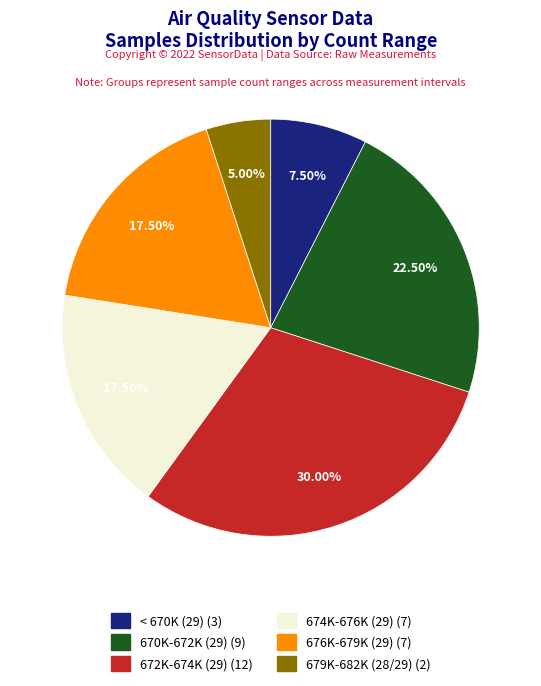

Is there any slice that represents more than half of the pie?

No